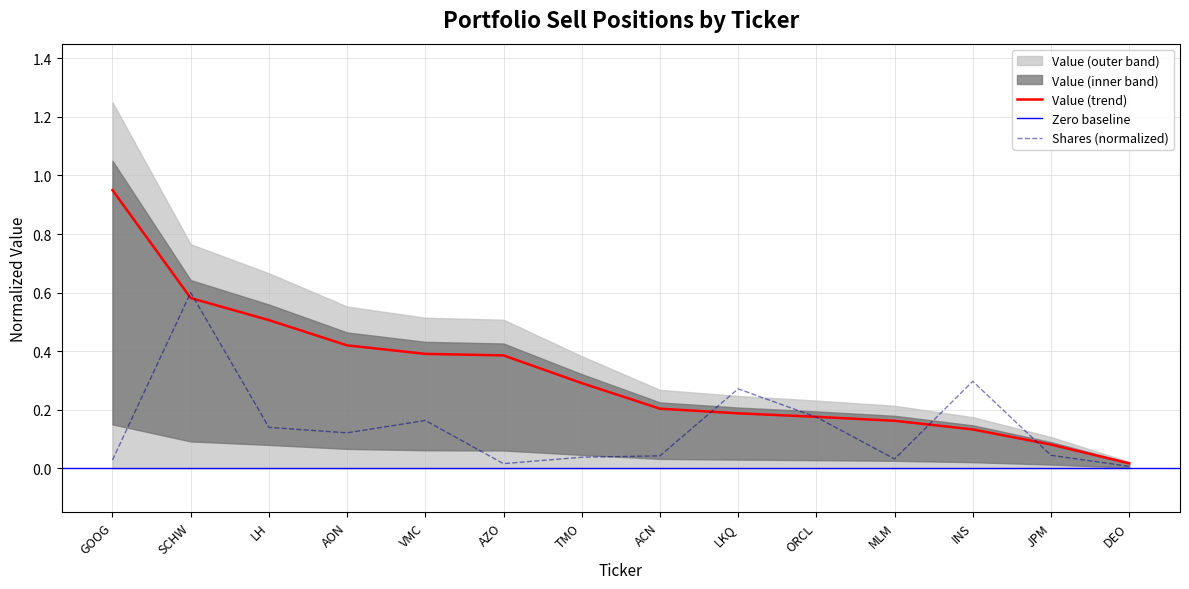

Reading left to right, transcribe all the data shown in this chart.

Value: 0.9	0.6	0.5	0.4	0.4	0.4	0.3	0.2	0.2	0.2	0.2	0.1	0.1	0.0
Shares or principal amount: 0.0	0.6	0.1	0.1	0.2	0.0	0.0	0.0	0.3	0.2	0.0	0.3	0.0	0.0